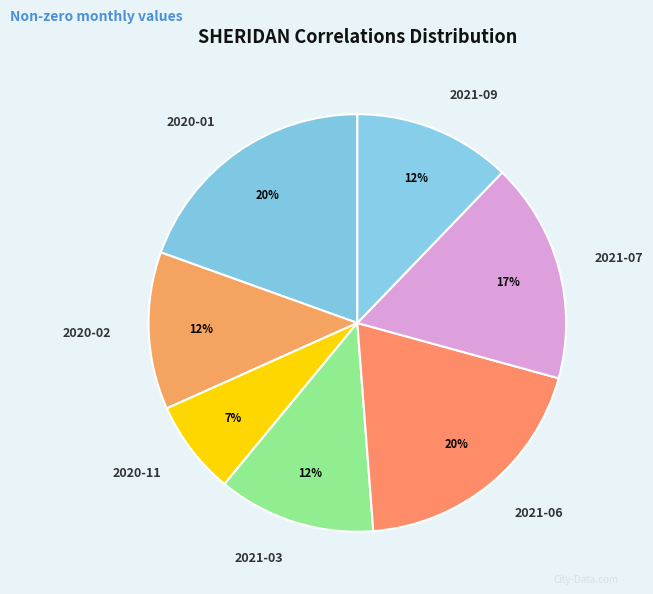

Which slice is the smallest?

2020-11